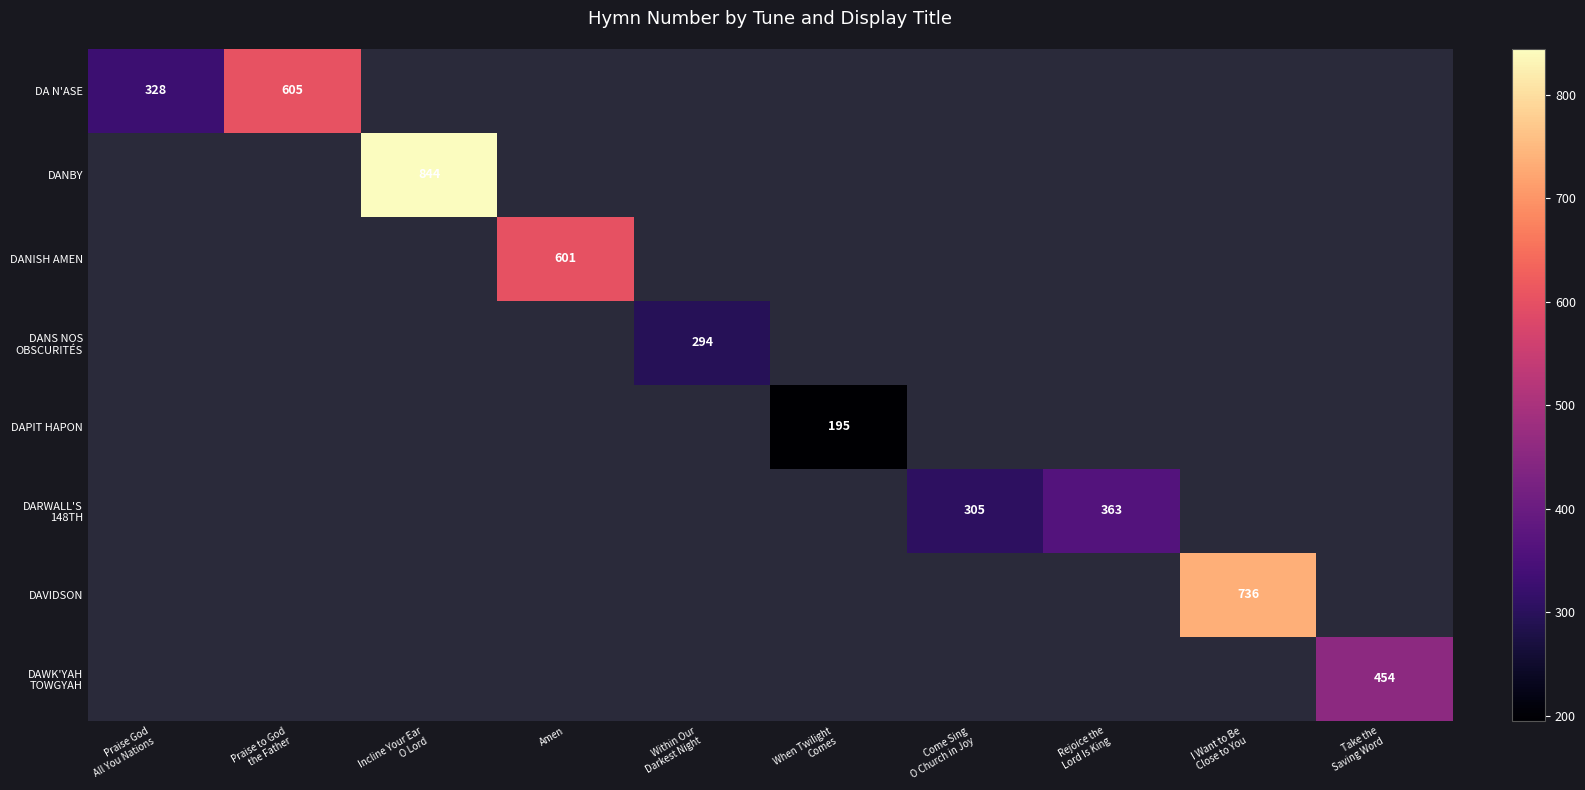

Which label corresponds to the smallest value in the chart?

When Twilight
Comes